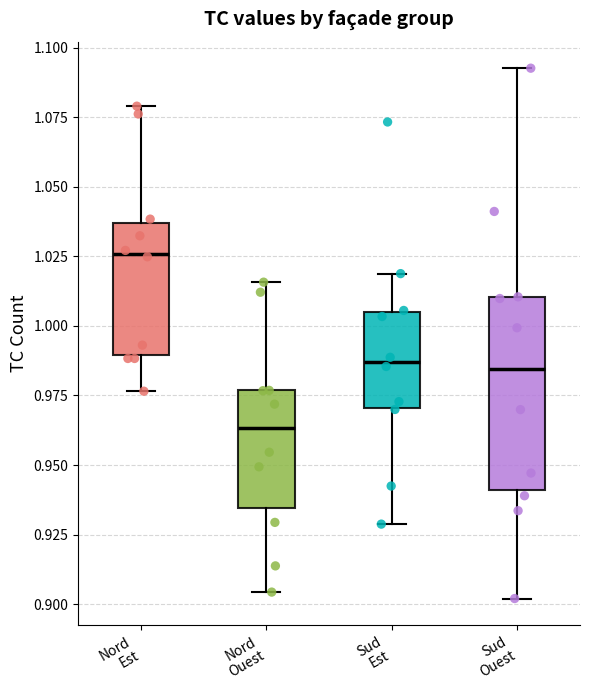

Which box's median line is the lowest?

Nord Ouest